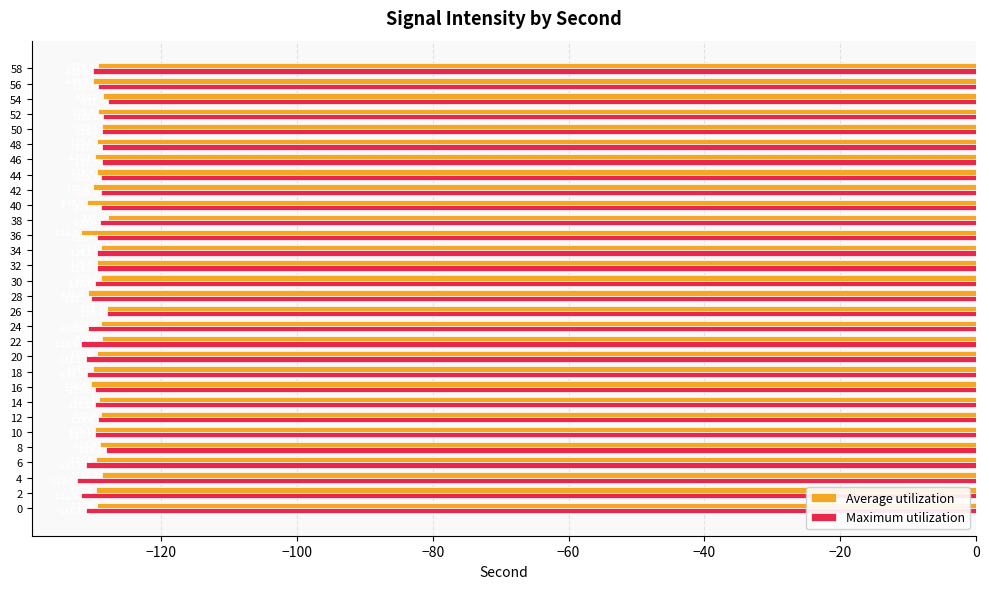

What is the spread (max minus min) of values at 22?

3.1